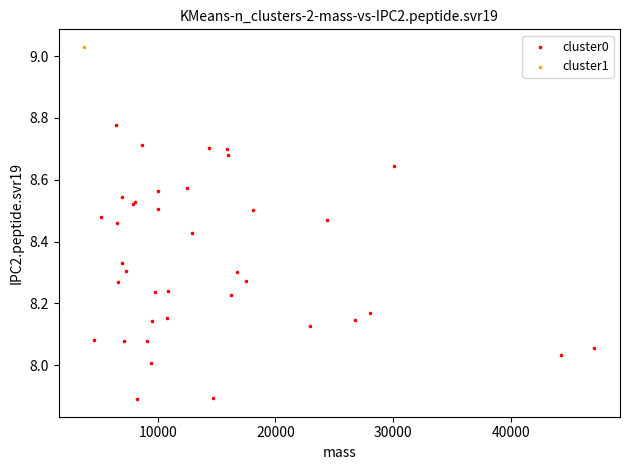

What are all the series names shown in the legend?

cluster0, cluster1